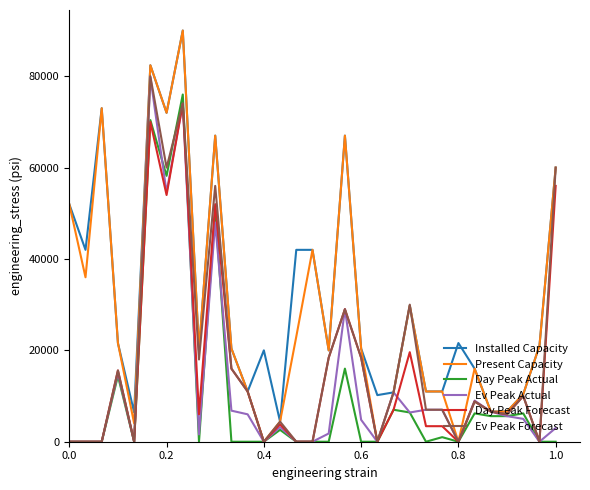

What is the maximum value for Day Peak Actual?

76000